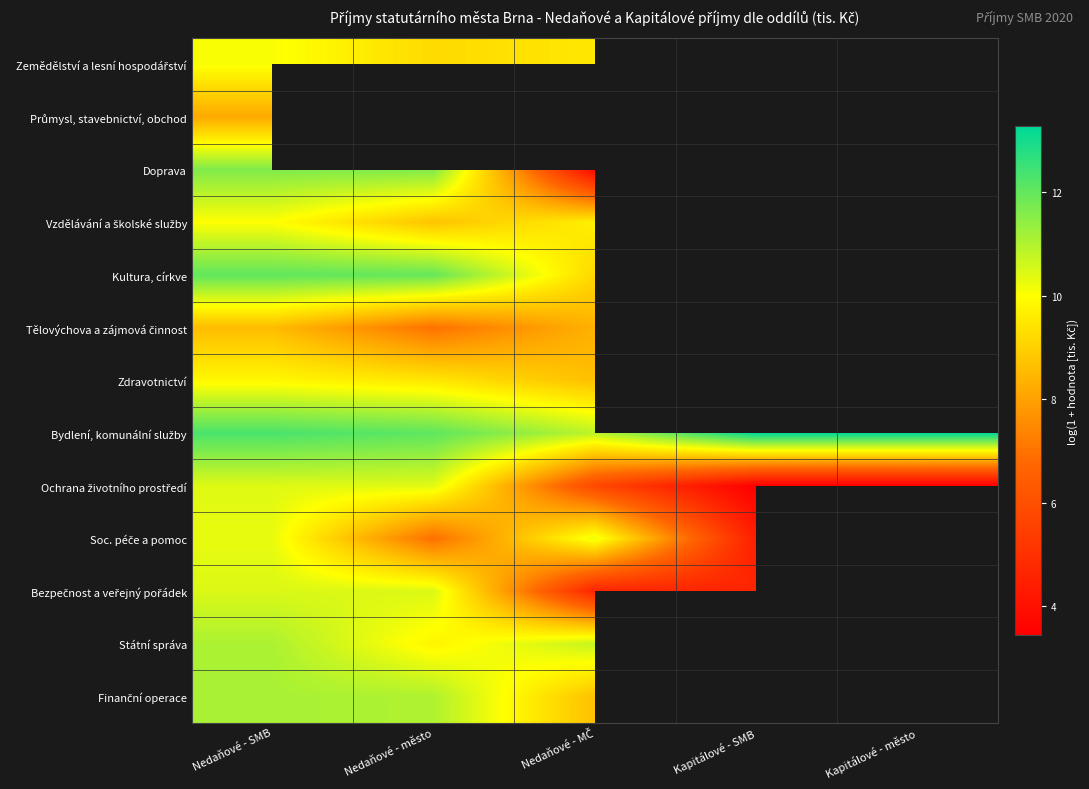

Which category has the lowest value across all series?

Kapitálové - SMB